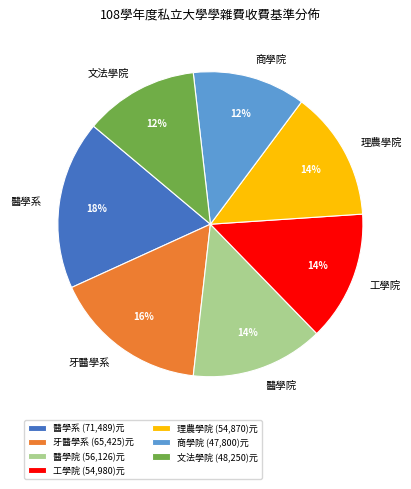

How many slices are in this pie chart?

7